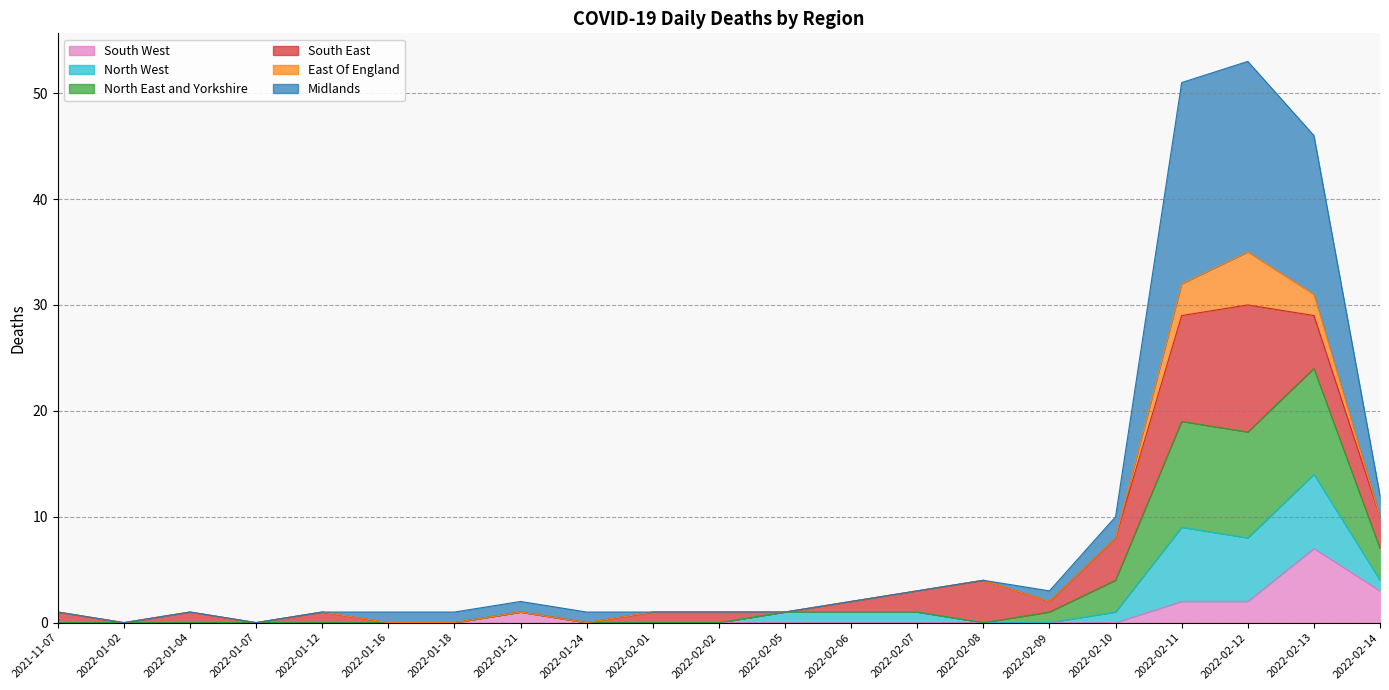

Which series has the largest range (max minus min)?

Midlands